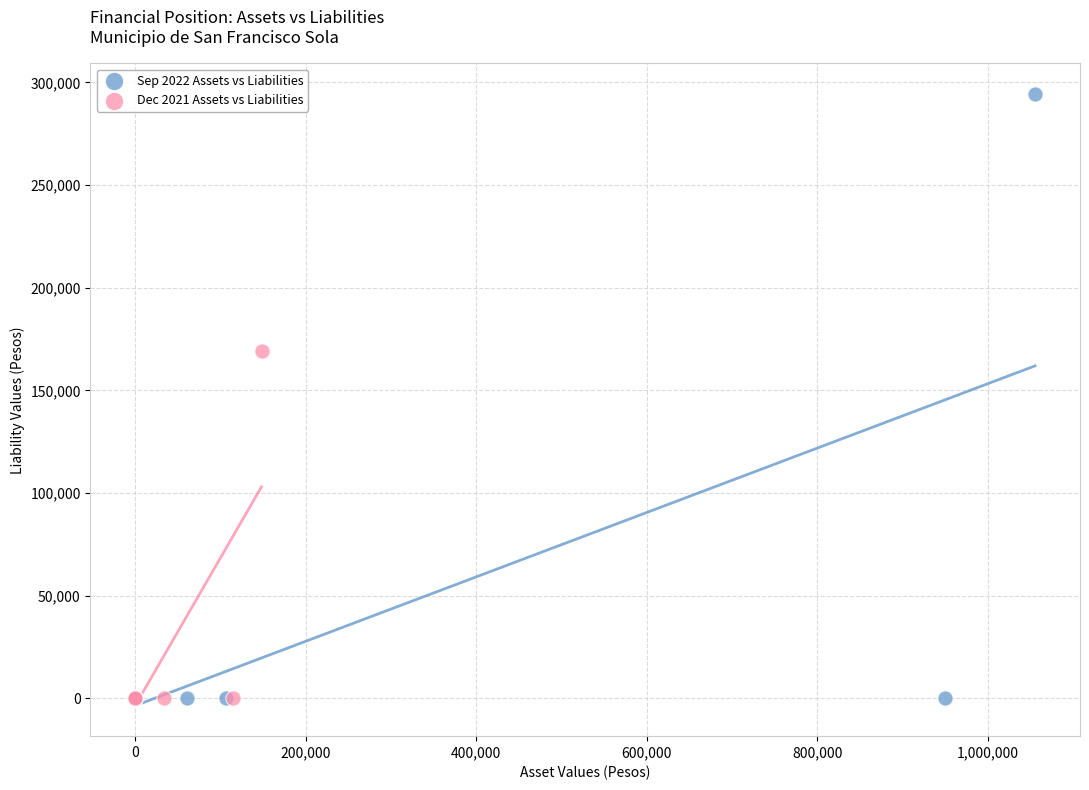

Which series reaches the maximum Y coordinate?

Sep 2022 Assets vs Liabilities